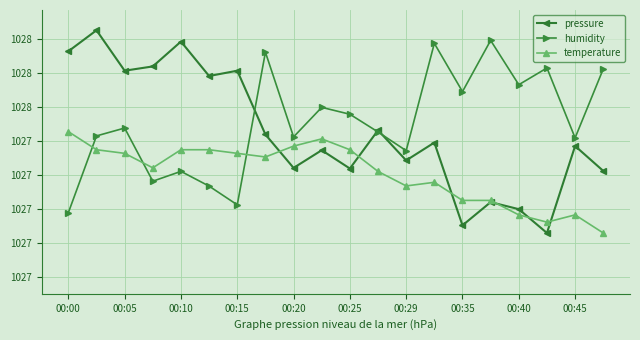

Rank the categories by humidity value from highest to lowest.

15, 13, 00:35, 17, 19, 16, 14, 00:45, 10, 00:10, 11, 00:05, 00:40, 18, 12, 00:20, 00:15, 00:25, 00:29, 00:00